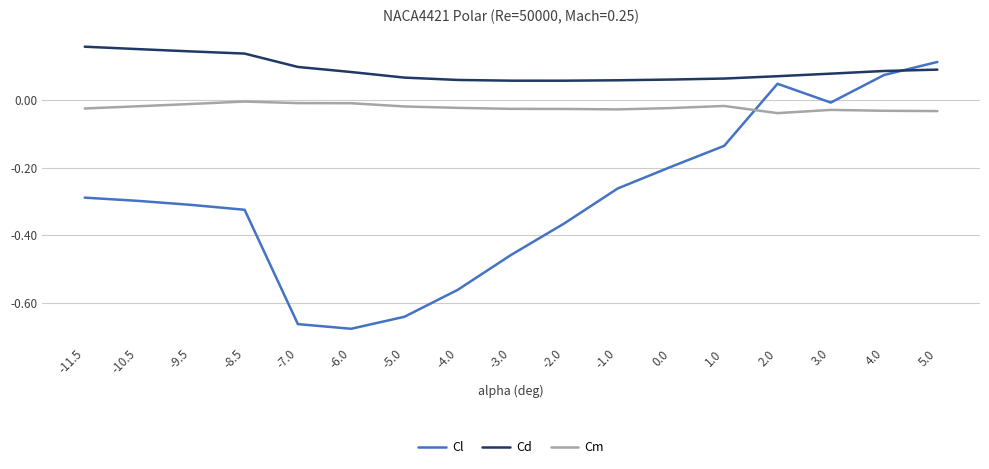

What position from the left is -10.5?

2